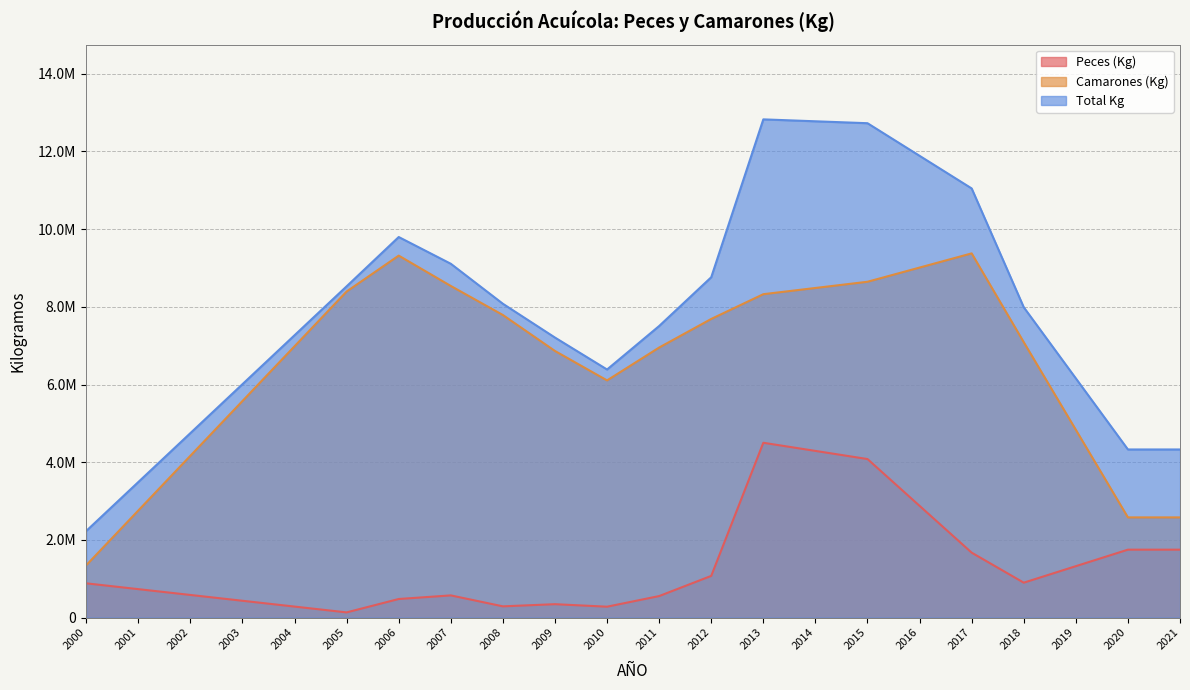

True or false: Total Kg and Camarones (Kg) intersect in this chart.

False